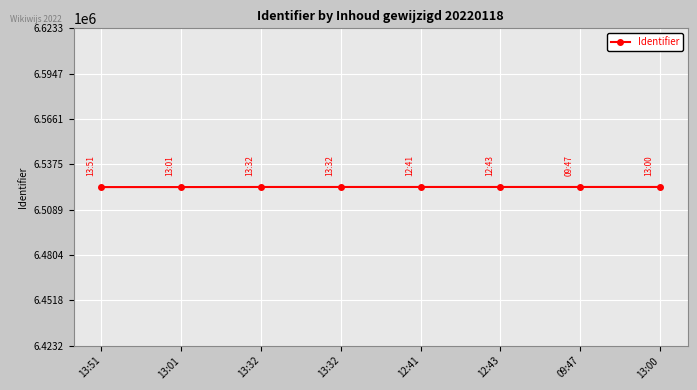

Which label corresponds to the smallest value in the chart?

13:51